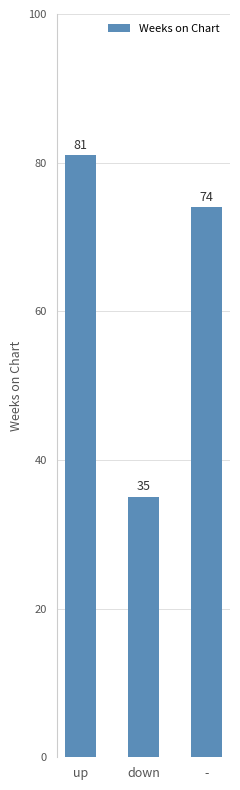

What is the change in value from up to -?

-7